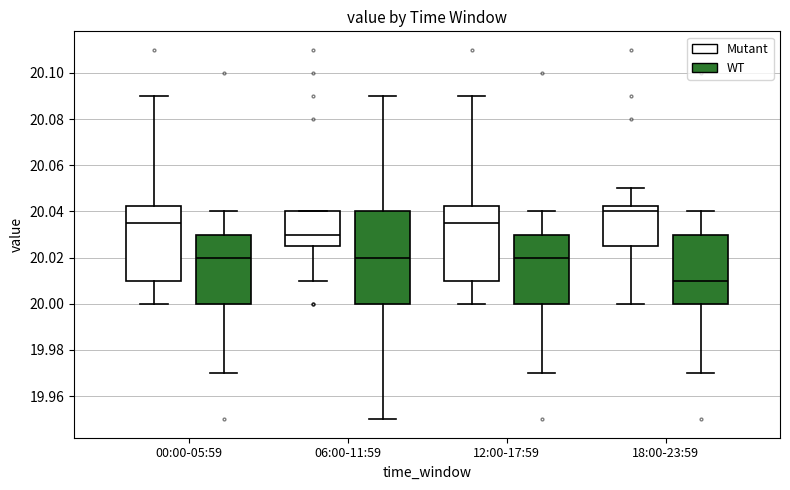

Where is the upper edge of the box for 12:00-17:59 (Mutant) on the y-axis? The values are not printed on the chart, so give them approximately, as read against the axis.

20.042